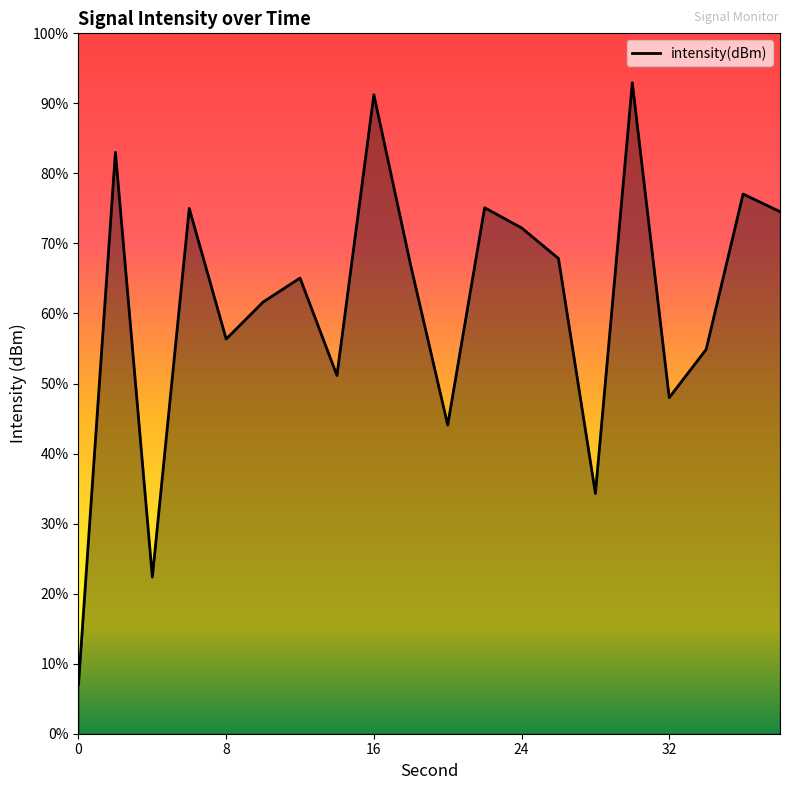

Reading left to right, list all the values displayed in this chart.

-138.2	-116.7	-133.9	-118.9	-124.2	-122.7	-121.8	-125.7	-114.3	-121.3	-127.7	-118.9	-119.7	-121.0	-130.5	-113.8	-126.6	-124.6	-118.4	-119.1